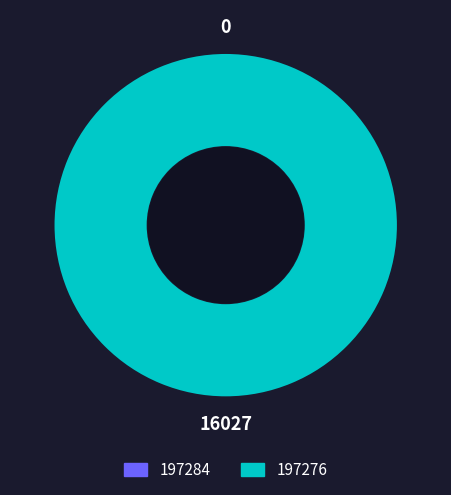

To the nearest percent, what is the difference between the largest and smallest slice percentages?

100%